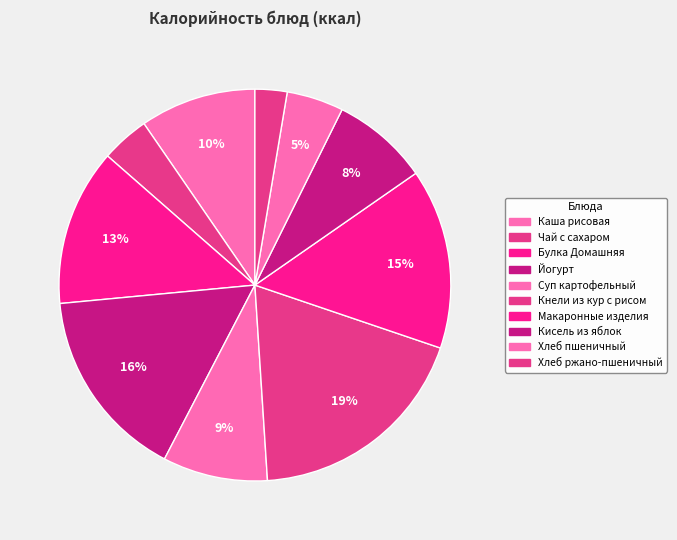

Rank the categories by value from highest to lowest.

Кнели из кур с рисом, Йогурт, Макаронные изделия, Булка Домашняя, Каша рисовая, Суп картофельный, Кисель из яблок, Хлеб пшеничный, Чай с сахаром, Хлеб ржано-пшеничный